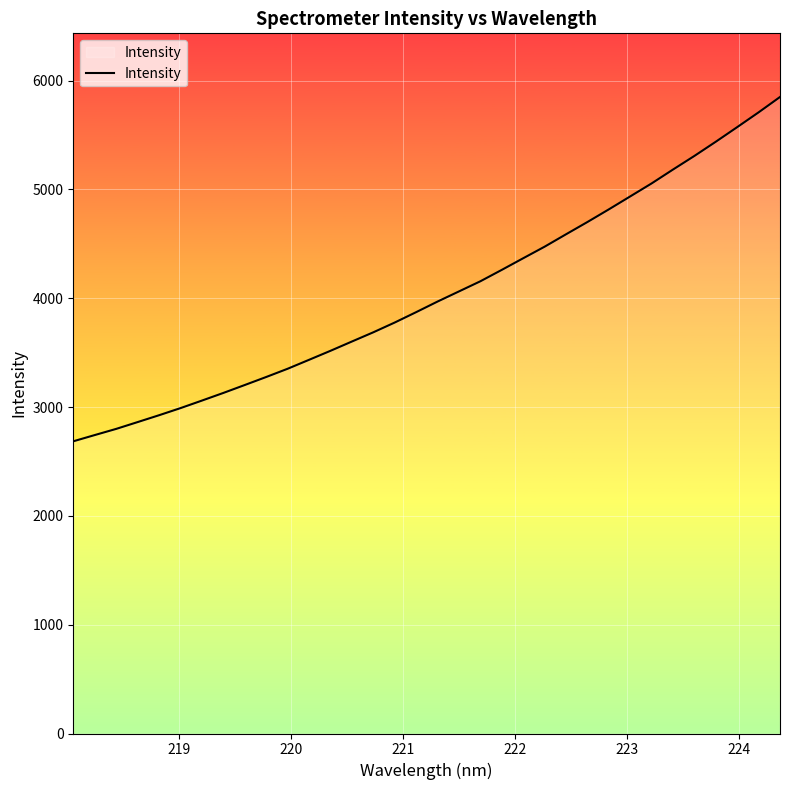

What is the maximum value shown in the chart?

5849.5